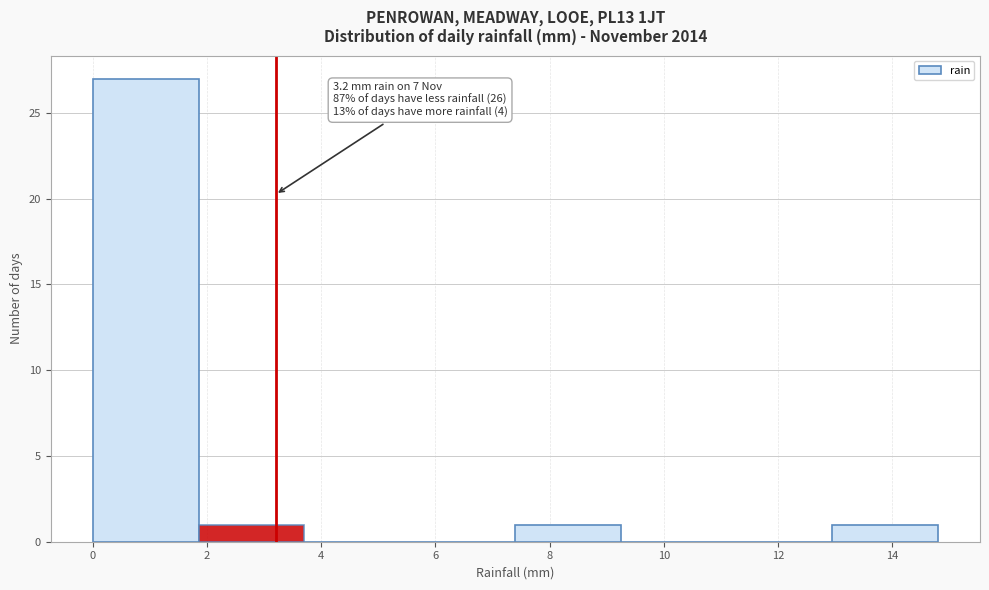

Over which range of the x-axis is the bar tallest?

0.00 to 1.85